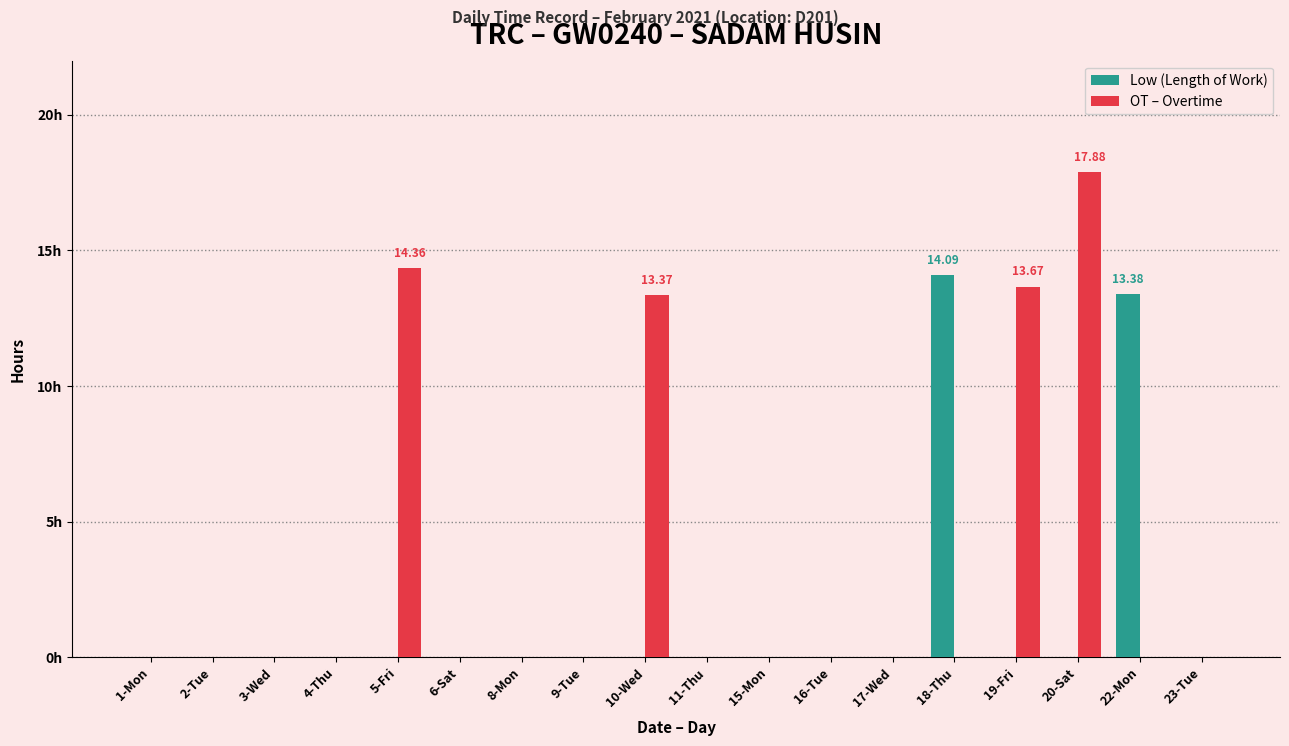

What are all the series names shown in the legend?

Low (Length of Work), OT – Overtime